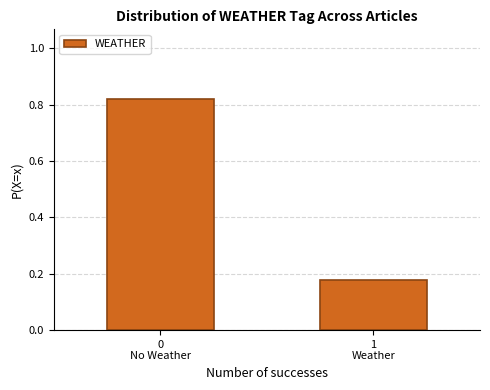

What is the average value?

0.5